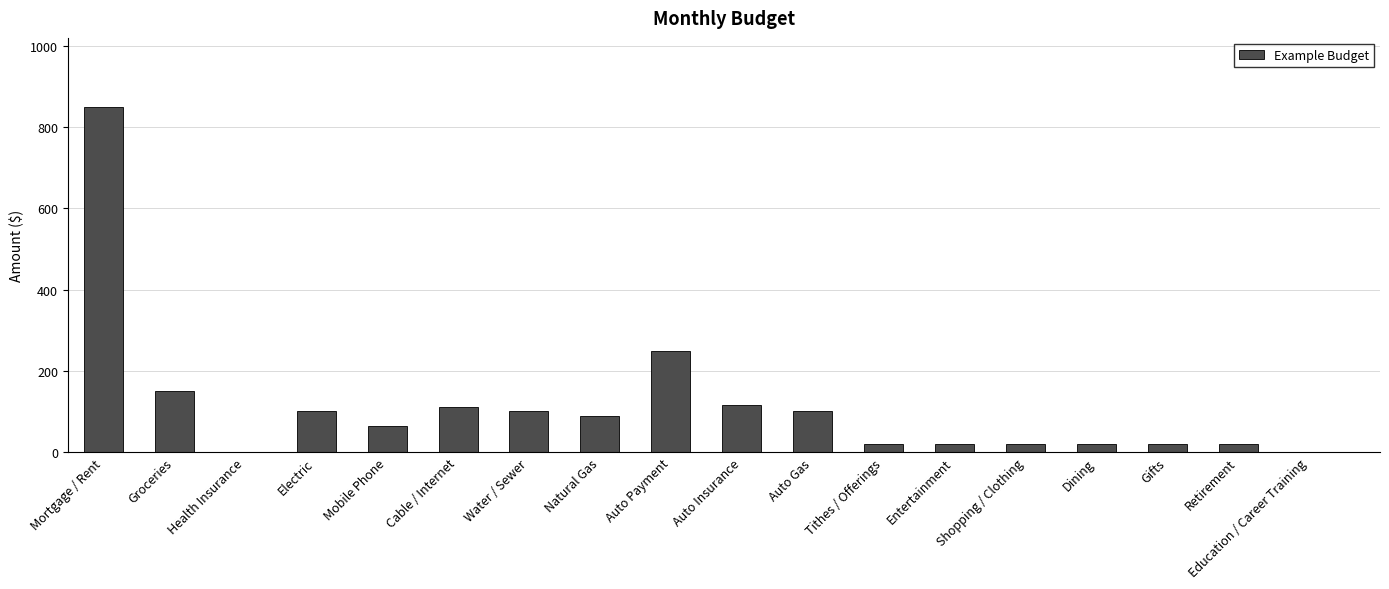

What is the greatest value displayed?

850